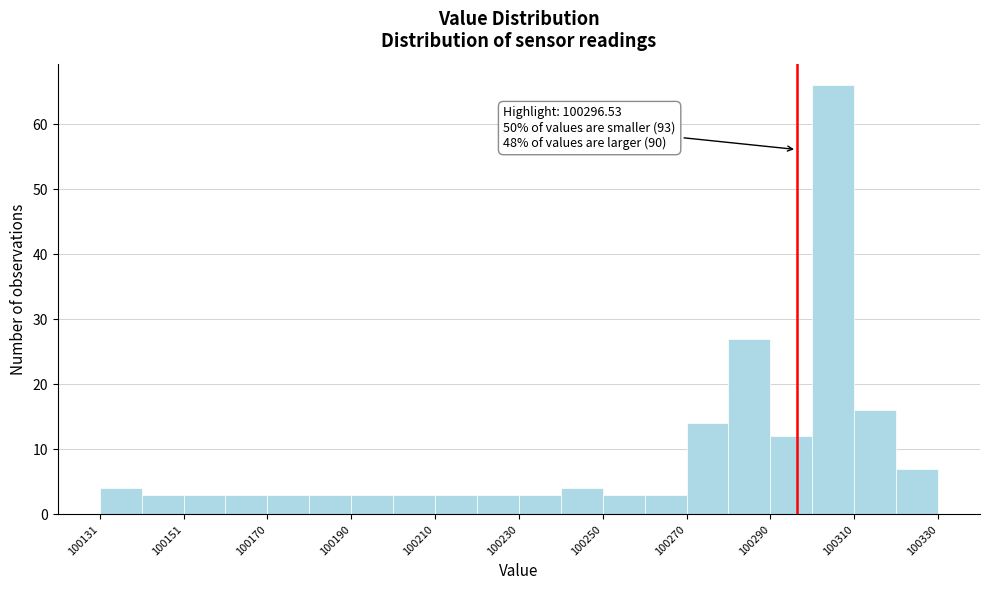

Which range on the x-axis has the tallest bar?

100300 to 100310